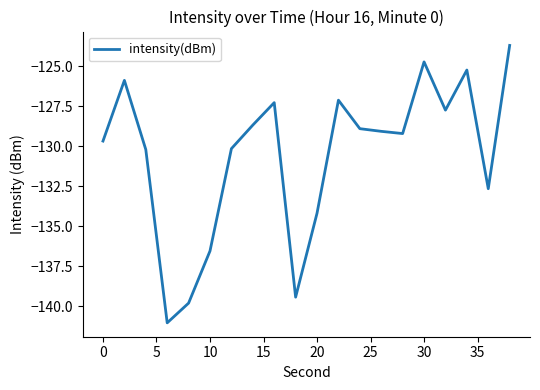

What is the minimum value shown in the chart?

-141.0